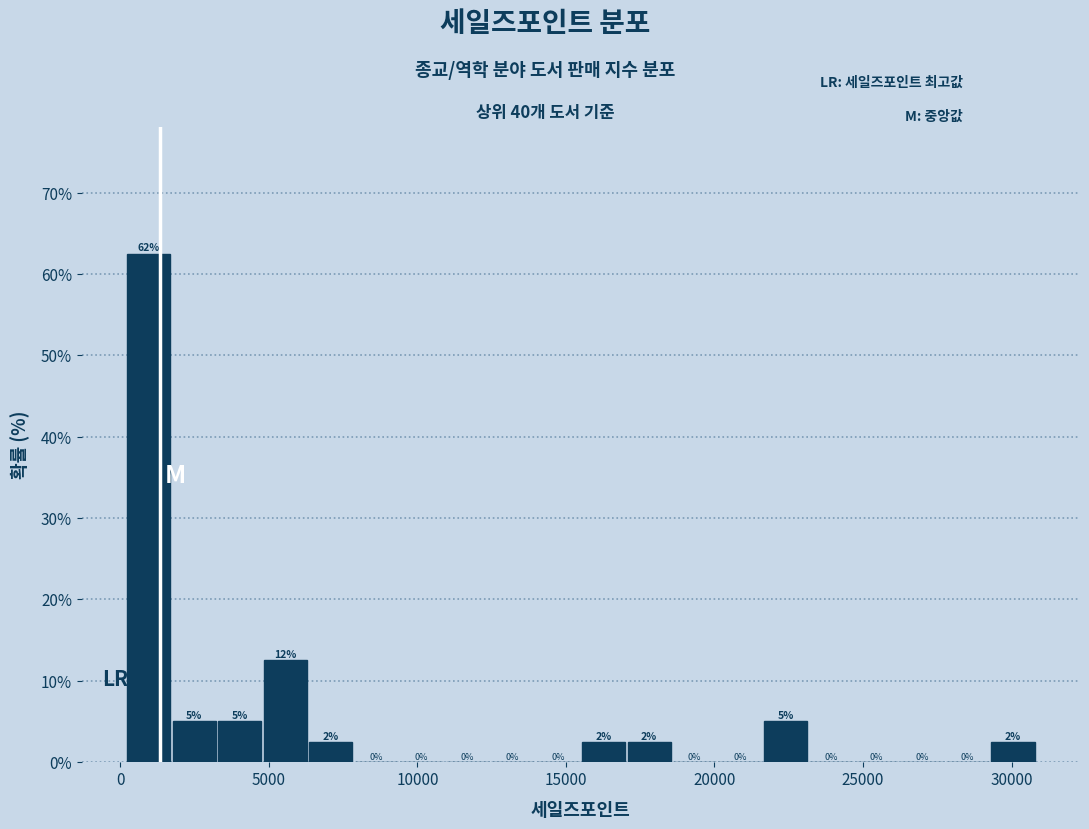

Read against the x-axis, roughly where is the centre of the tallest bar?

1000